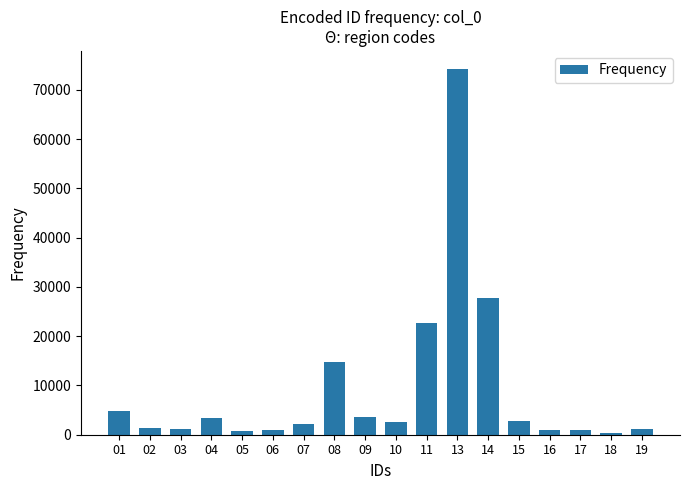

Count the number of categories in the chart.

18